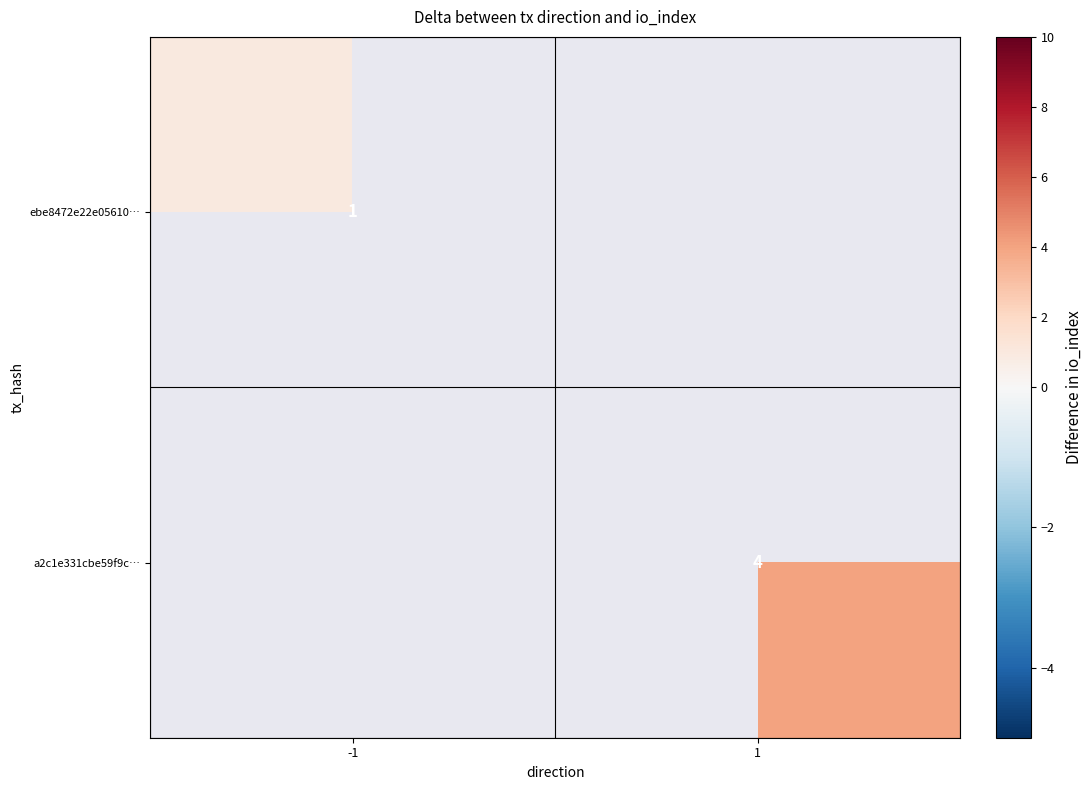

Is it true that a2c1e331cbe59f9c… equals 6 at 1?

False